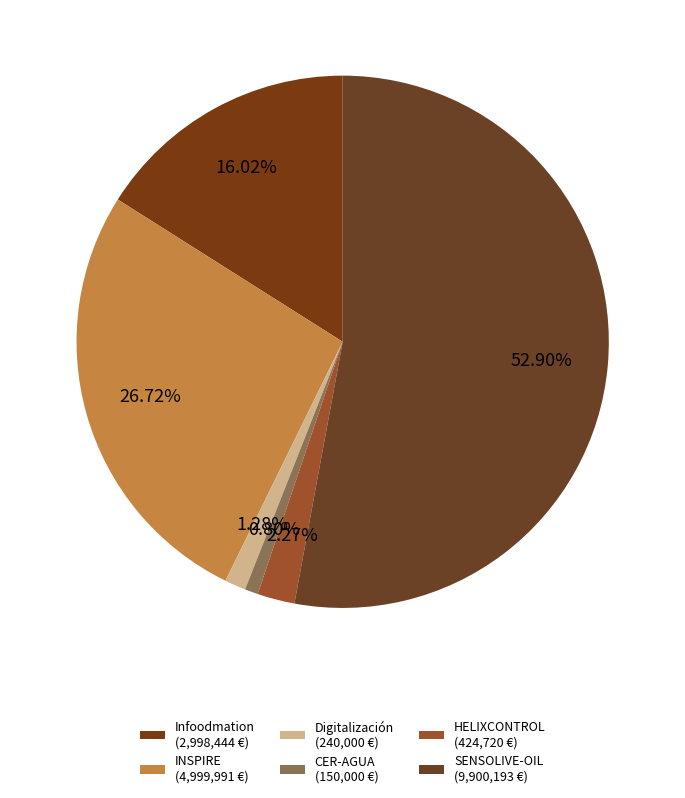

Rank the categories by value from lowest to highest.

CER-AGUA, Digitalización del acceso, HELIXCONTROL, Infoodmation, INSPIRE, SENSOLIVE-OIL